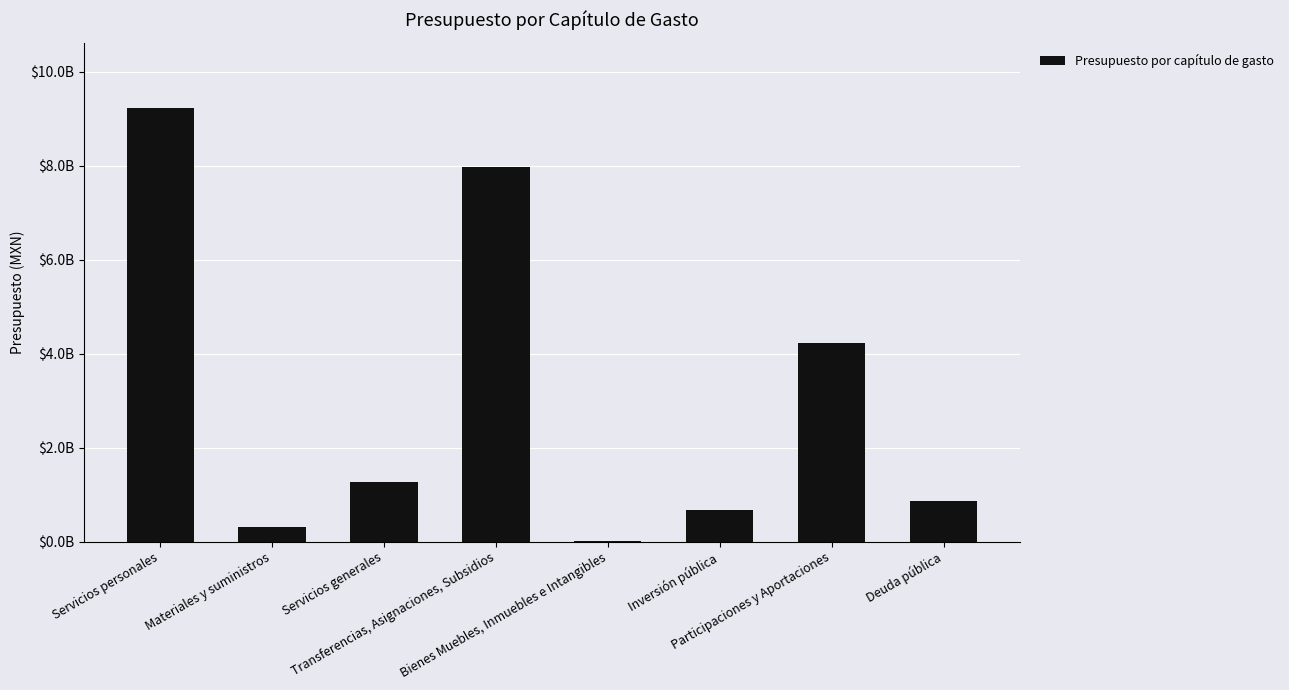

Are the bars horizontal?

No